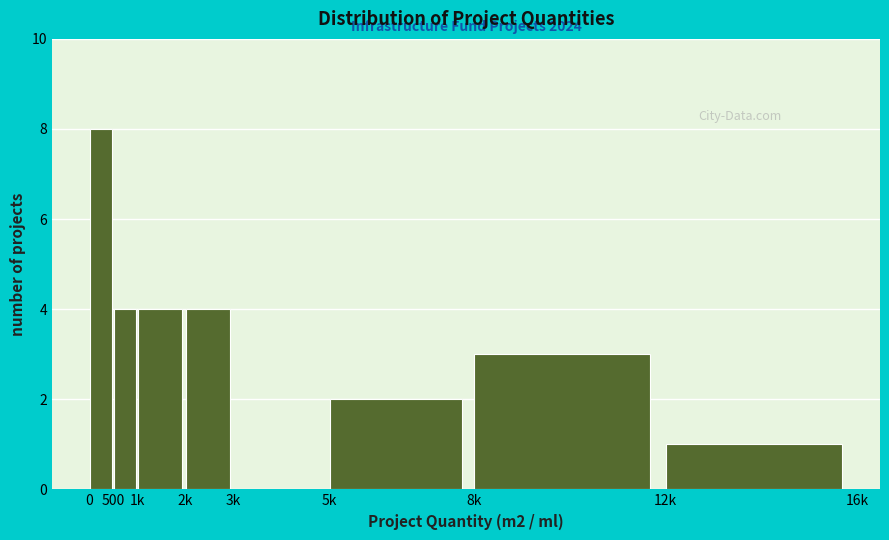

Reading right to left, what are all the values shown in this chart?

12k=1	8k=3	5k=2	3k=0	2k=4	1k=4	500=4	0=8